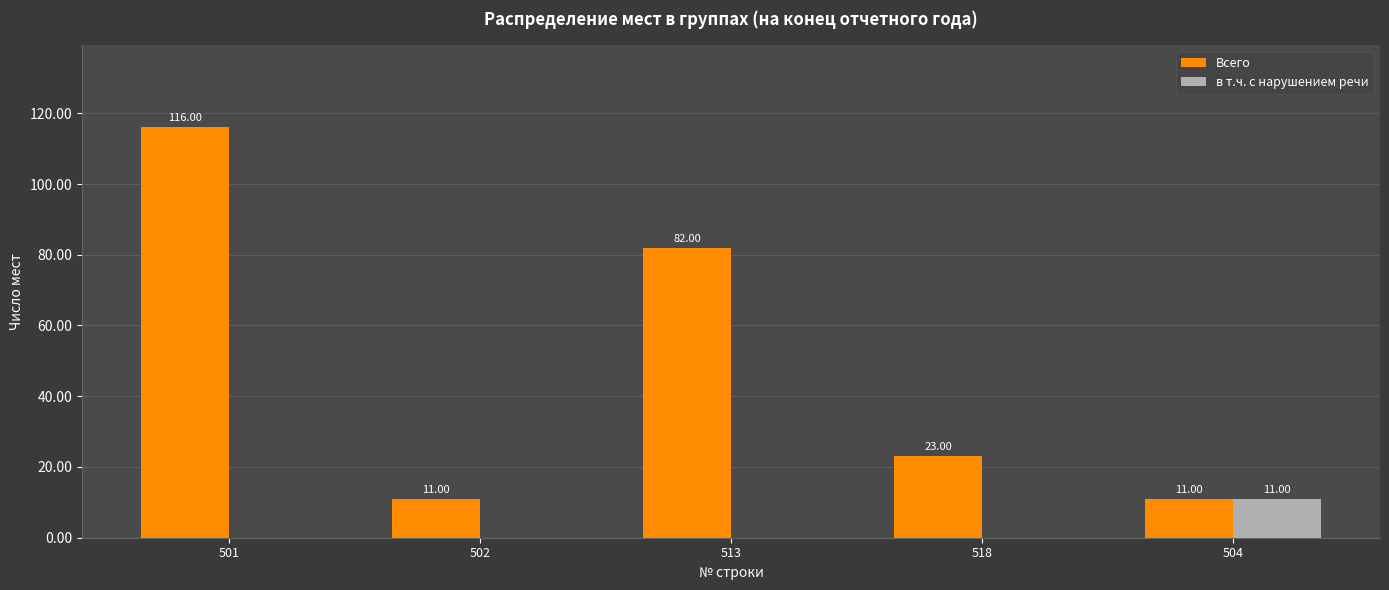

Which series has the largest total across all categories?

Всего